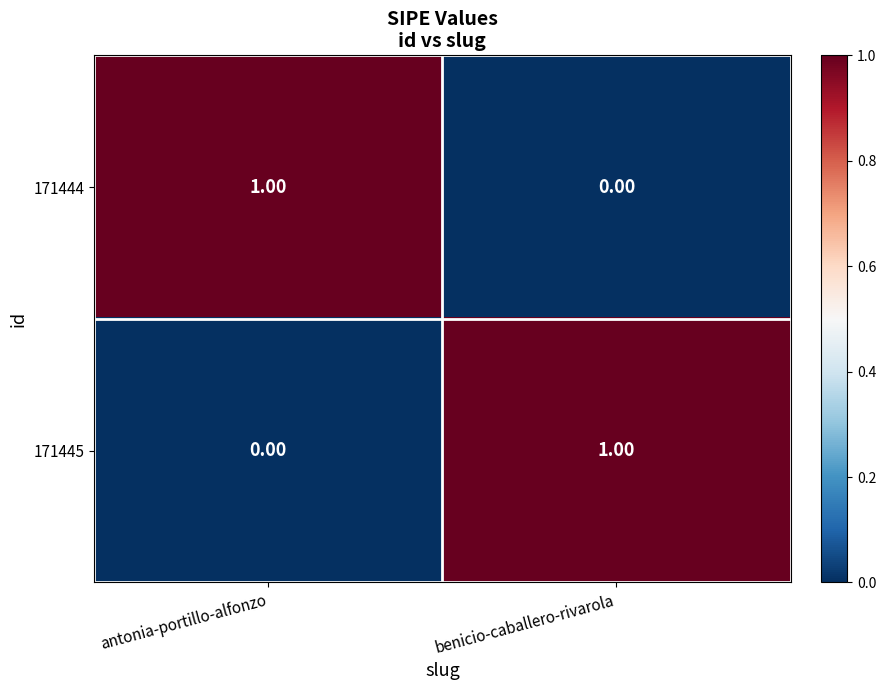

Which category has the highest value in the 171444 series?

antonia-portillo-alfonzo